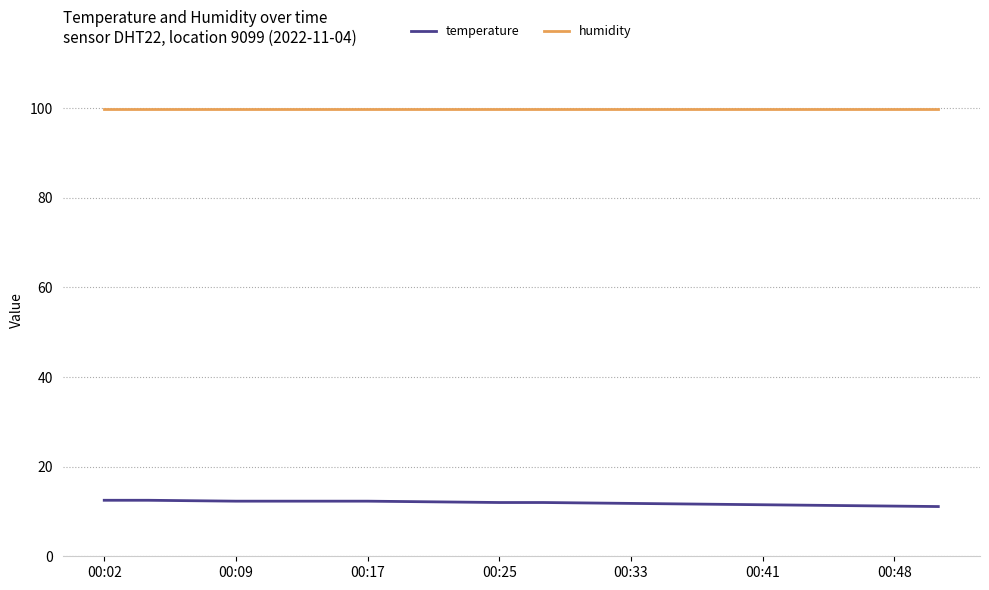

Which series has the largest total across all categories?

humidity